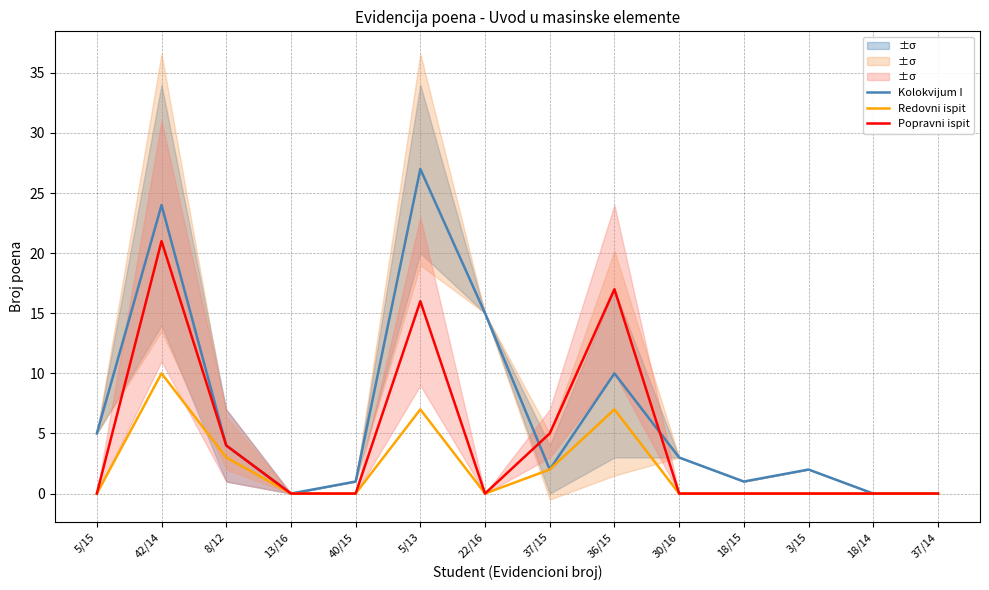

At 3/15, list the series in order from largest to smallest.

Kolokvijum I, Redovni ispit, Popravni ispit